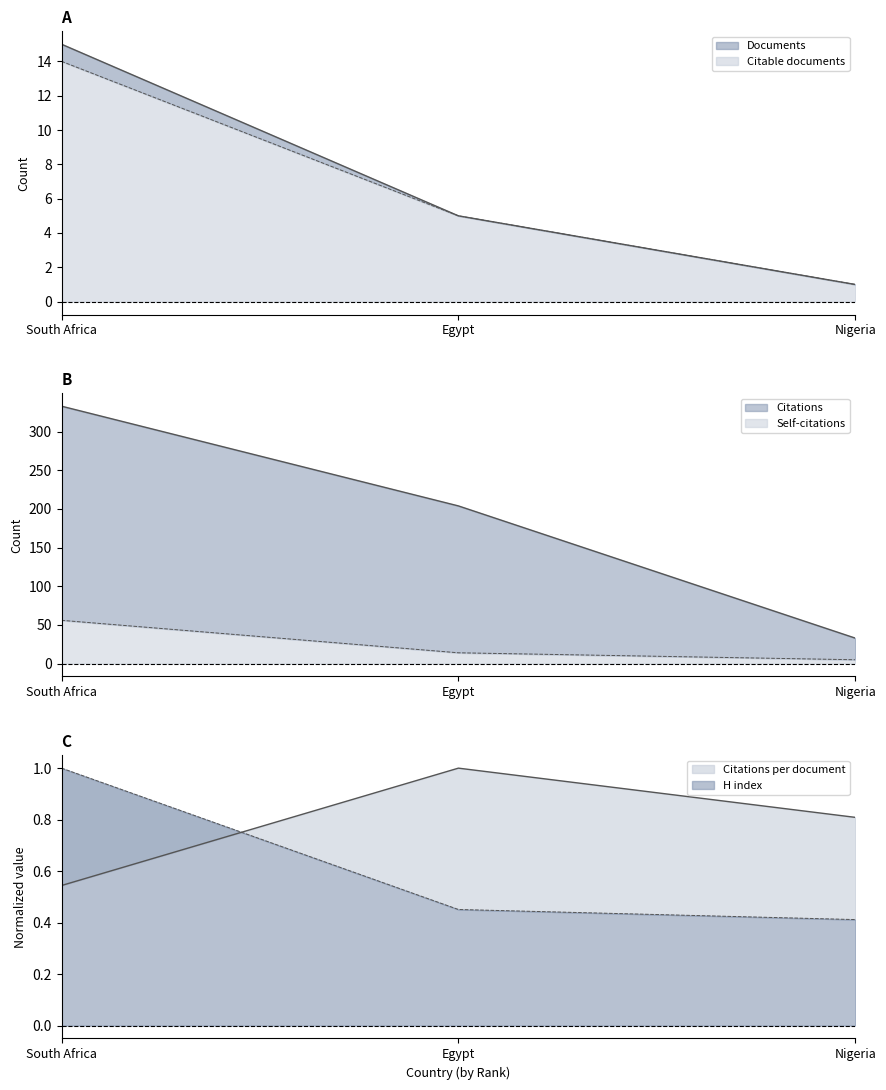

How many series are shown in this chart?

6